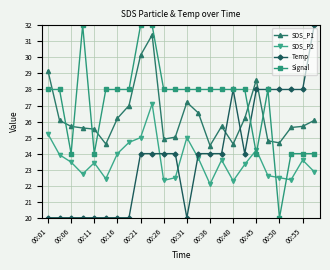

What is the minimum value shown in the chart?

20.0